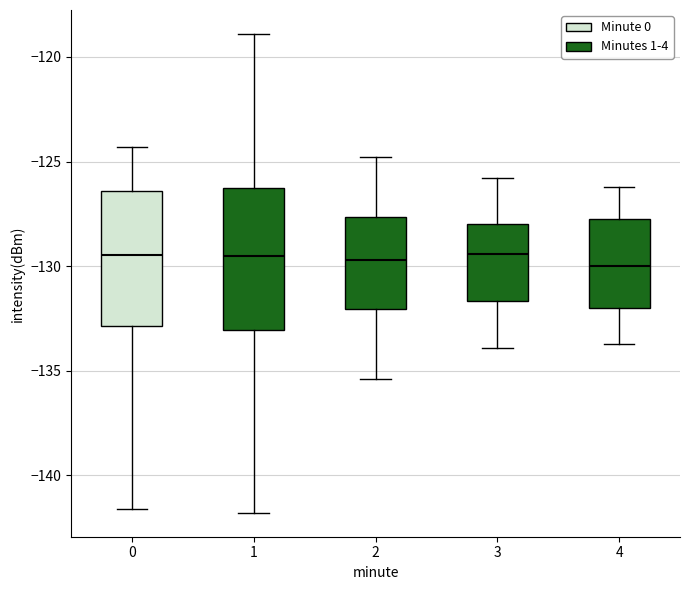

Reading left to right, transcribe this box plot: for each box, give where its median line is, the range the box spans, and where its two whiskers end, as read against the y-axis. The values are not printed on the chart, so give them approximately, as read against the axis.

0: median -129.5, box -133.0 to -126.5, whiskers -141.5 to -124.5
1: median -129.5, box -133.0 to -126.5, whiskers -142.0 to -119.0
2: median -129.5, box -132.0 to -127.5, whiskers -135.5 to -125.0
3: median -129.5, box -131.5 to -128.0, whiskers -134.0 to -126.0
4: median -130.0, box -132.0 to -127.5, whiskers -133.5 to -126.0